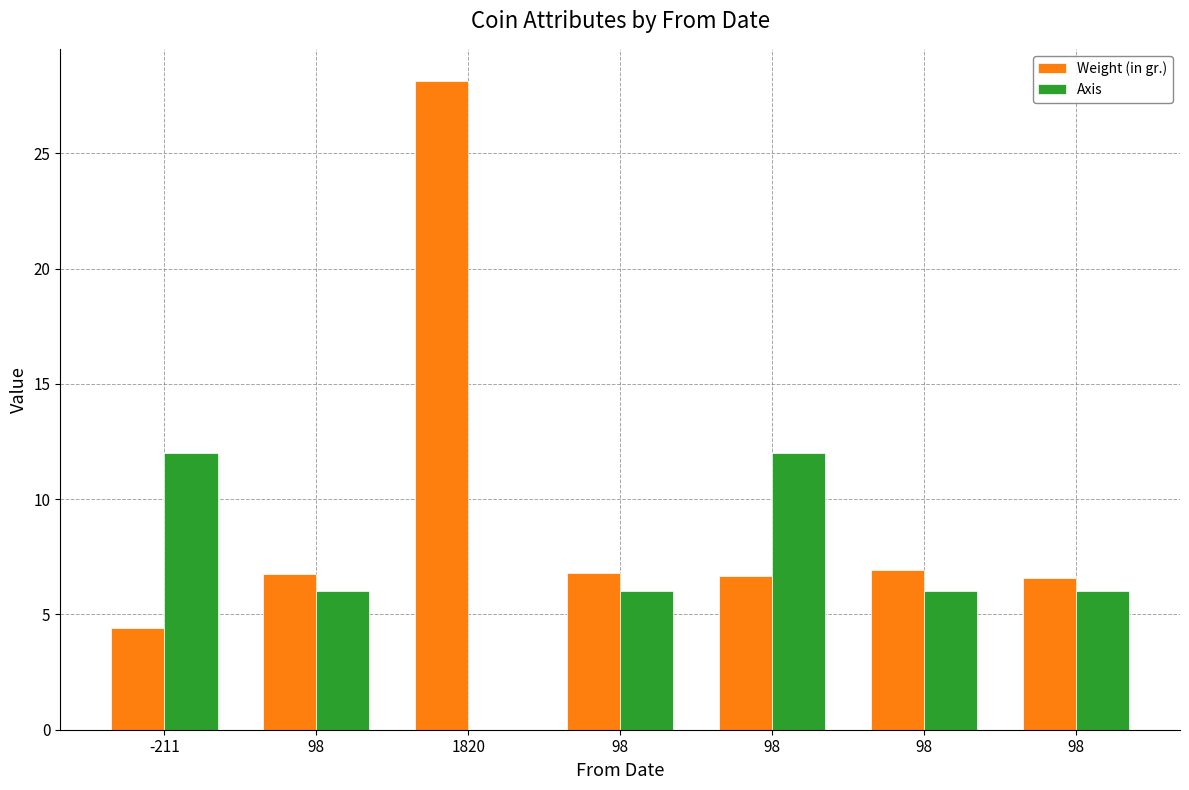

Which series changed the most between 98 and 98?

Axis